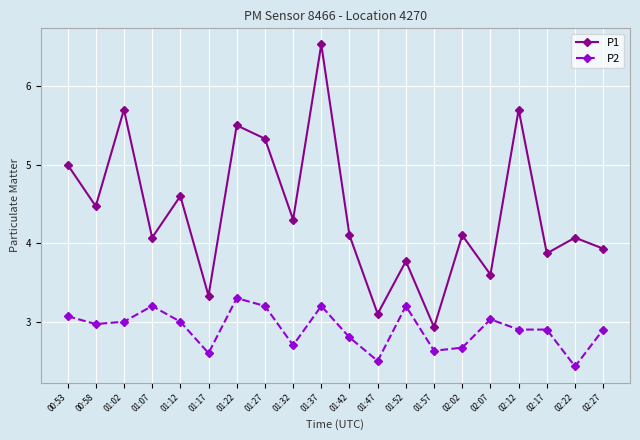

What is the total value across all series at 00:53?

8.1